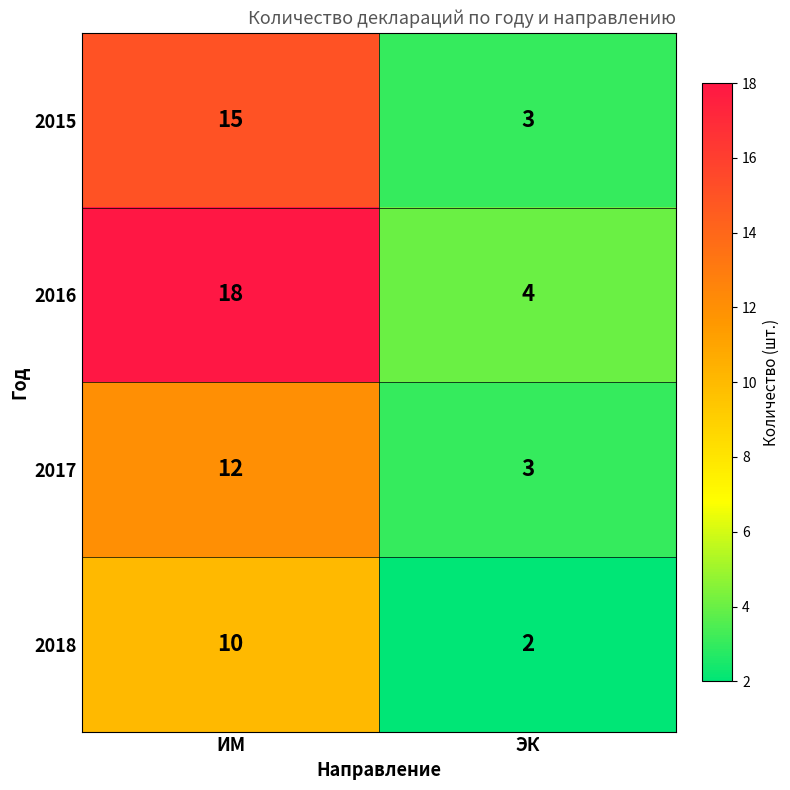

Reading left to right, what are all the values shown in this chart?

2015: 15	3
2016: 18	4
2017: 12	3
2018: 10	2